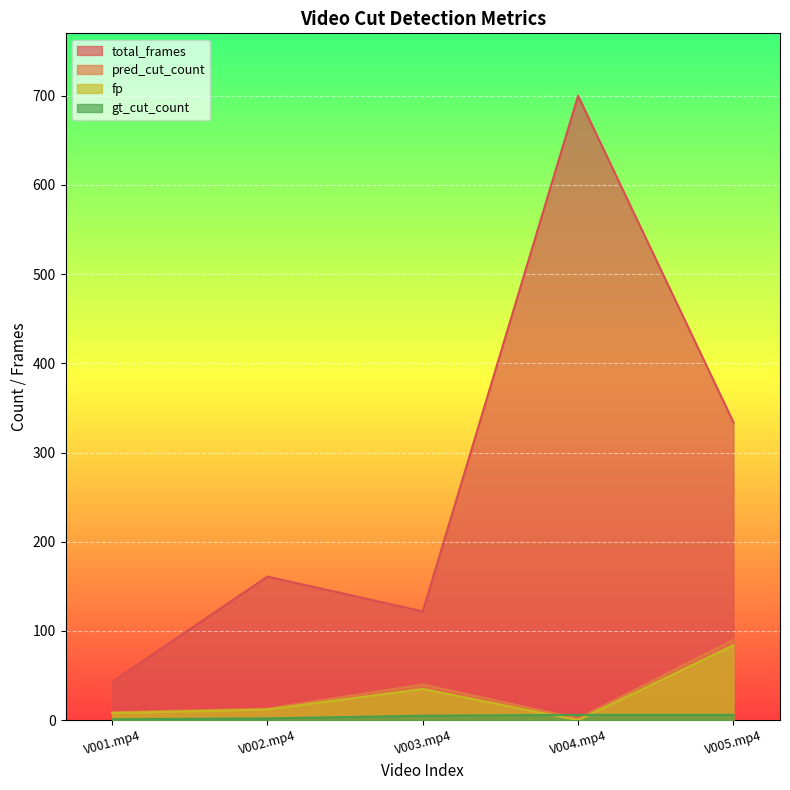

Where does the pred_cut_count series first go above 13?

V003.mp4